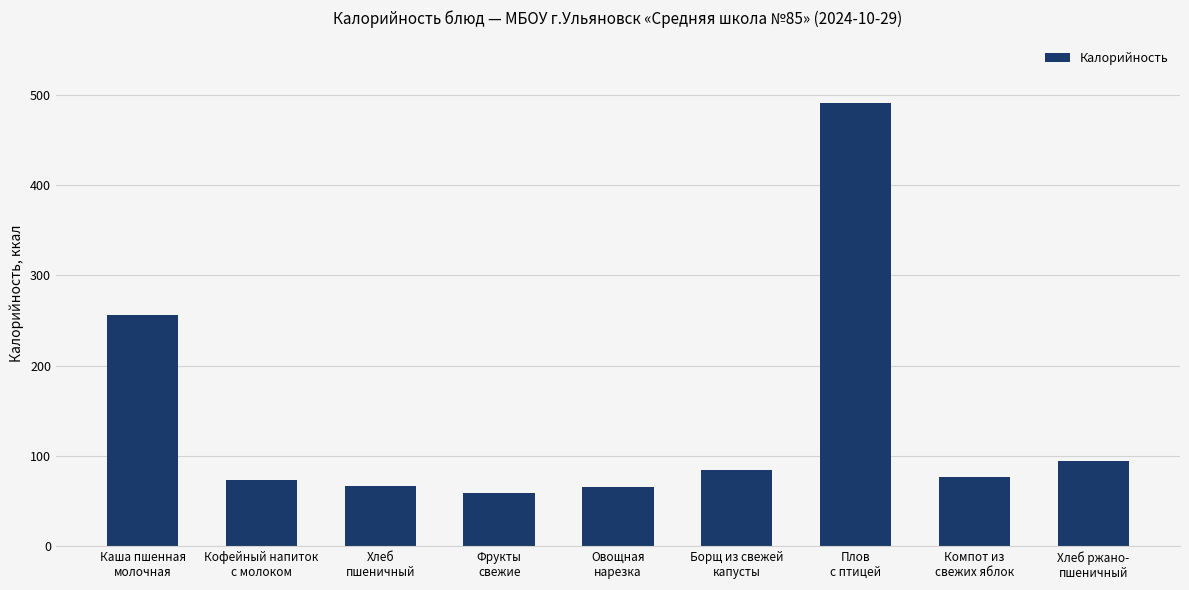

What is the difference between the values at Кофейный напиток
с молоком and Компот из
свежих яблок?

3.8